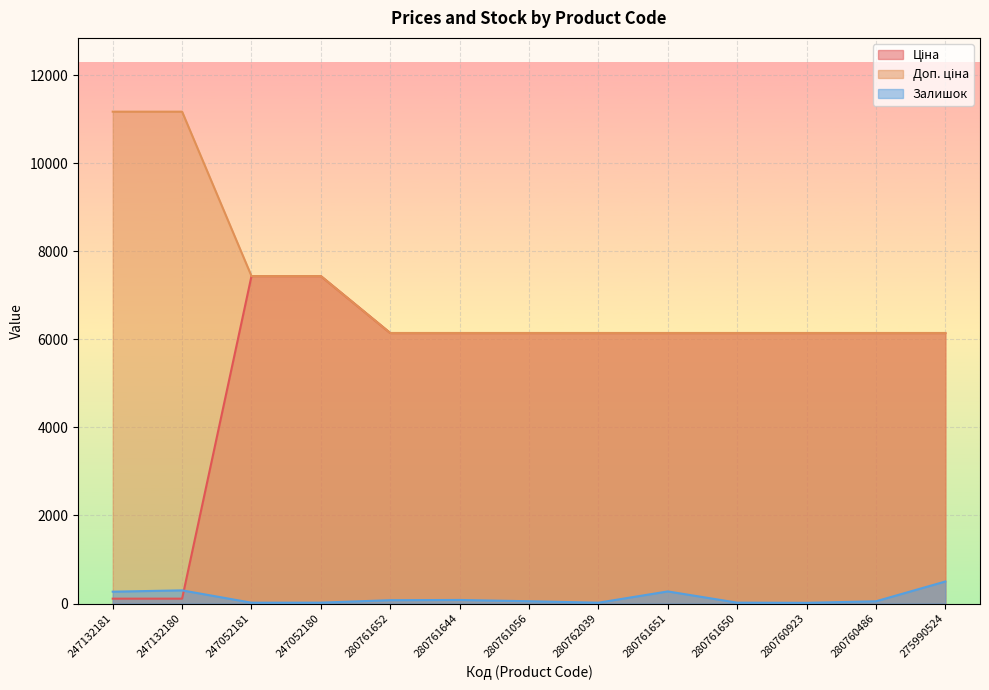

Which category has the lowest value across all series?

280760923